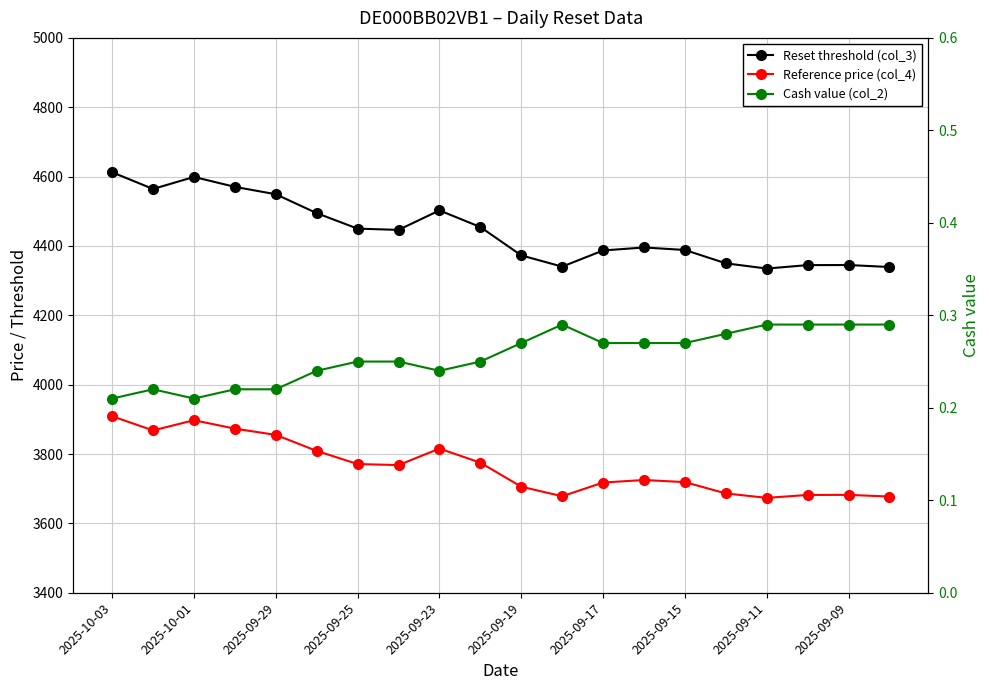

Reading left to right, what are all the values shown in this chart?

Reset threshold (col_3): 4612.5	4564.4	4599.1	4570.4	4549.1	4494.6	4449.9	4446.4	4502.5	4454.6	4372.8	4340.4	4387.0	4395.6	4388.4	4350.0	4334.8	4344.8	4345.0	4339.3
Reference price (col_4): 3908.9	3868.1	3897.5	3873.2	3855.2	3809.0	3771.1	3768.1	3815.7	3775.1	3705.8	3678.3	3717.8	3725.1	3719.0	3686.4	3673.6	3682.0	3682.2	3677.4
Cash value (col_2): 0.2	0.2	0.2	0.2	0.2	0.2	0.2	0.2	0.2	0.2	0.3	0.3	0.3	0.3	0.3	0.3	0.3	0.3	0.3	0.3